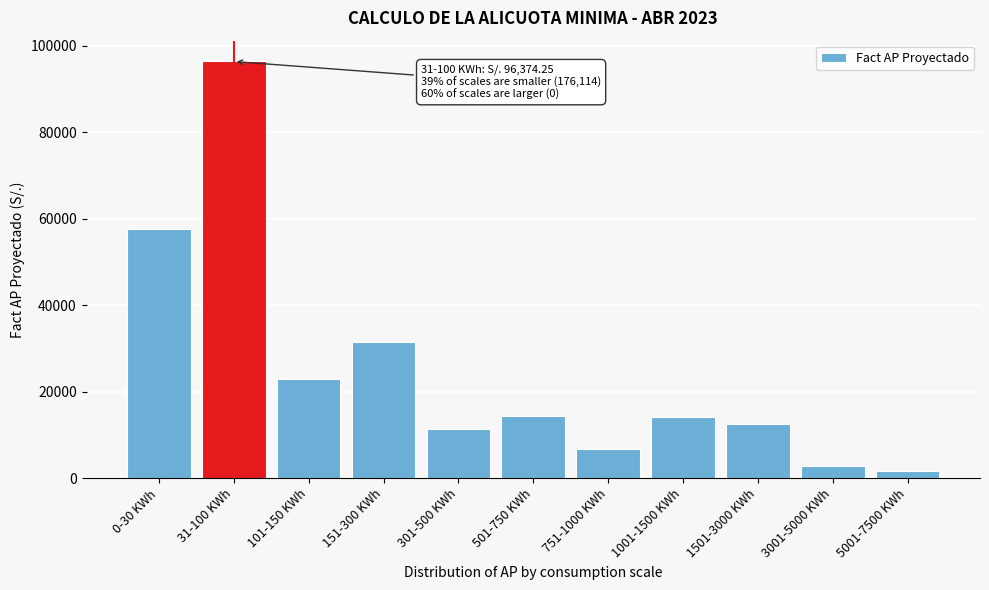

What is the sum of the values at 3001-5000 KWh and 751-1000 KWh?

9618.8